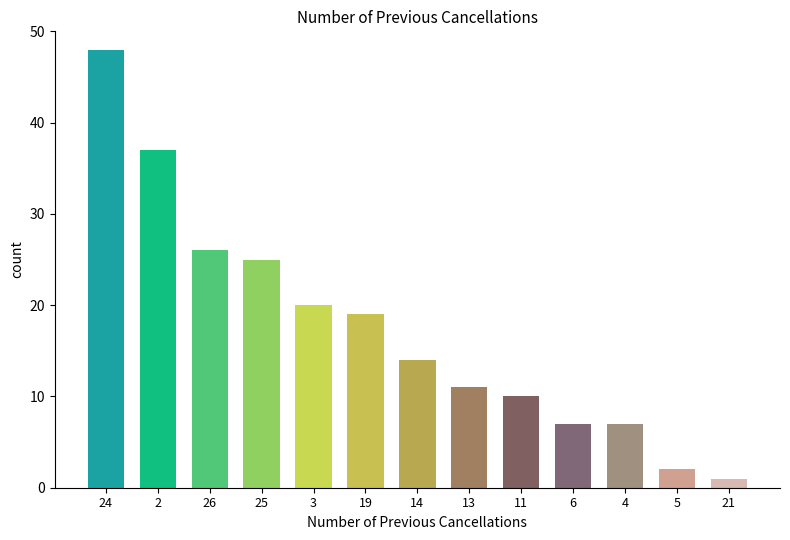

Reading left to right, extract all data points from this chart.

24=48	2=37	26=26	25=25	3=20	19=19	14=14	13=11	11=10	6=7	4=7	5=2	21=1